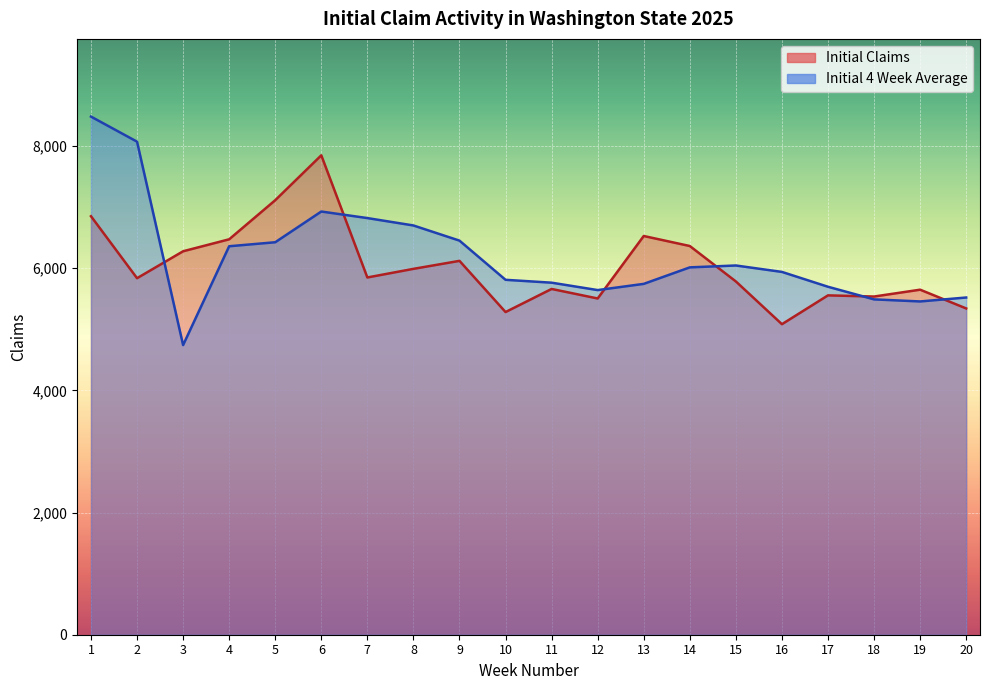

What is the total value across all series at 20?

10863.0